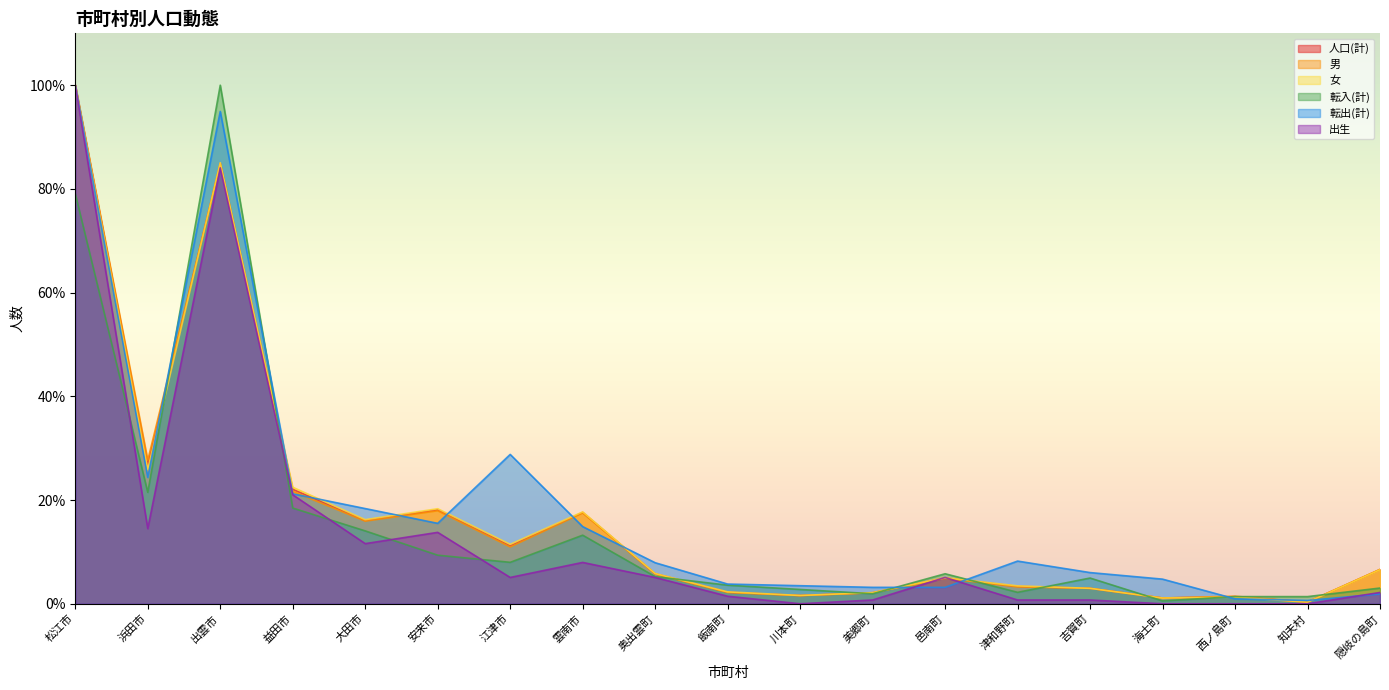

True or false: 転入(計) has more than 0 points higher than both neighbors.

True